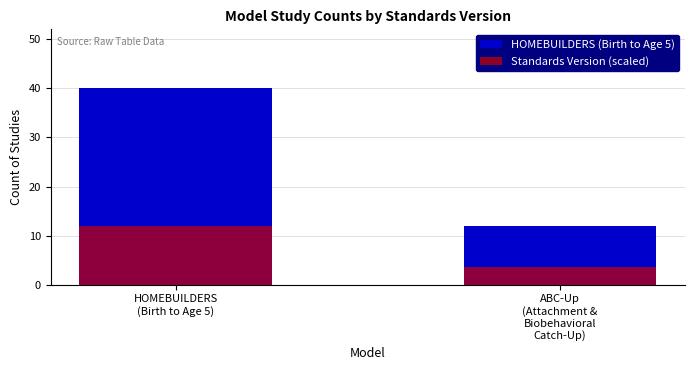

What is the spread (max minus min) of values at HOMEBUILDERS
(Birth to Age 5)?

28.0